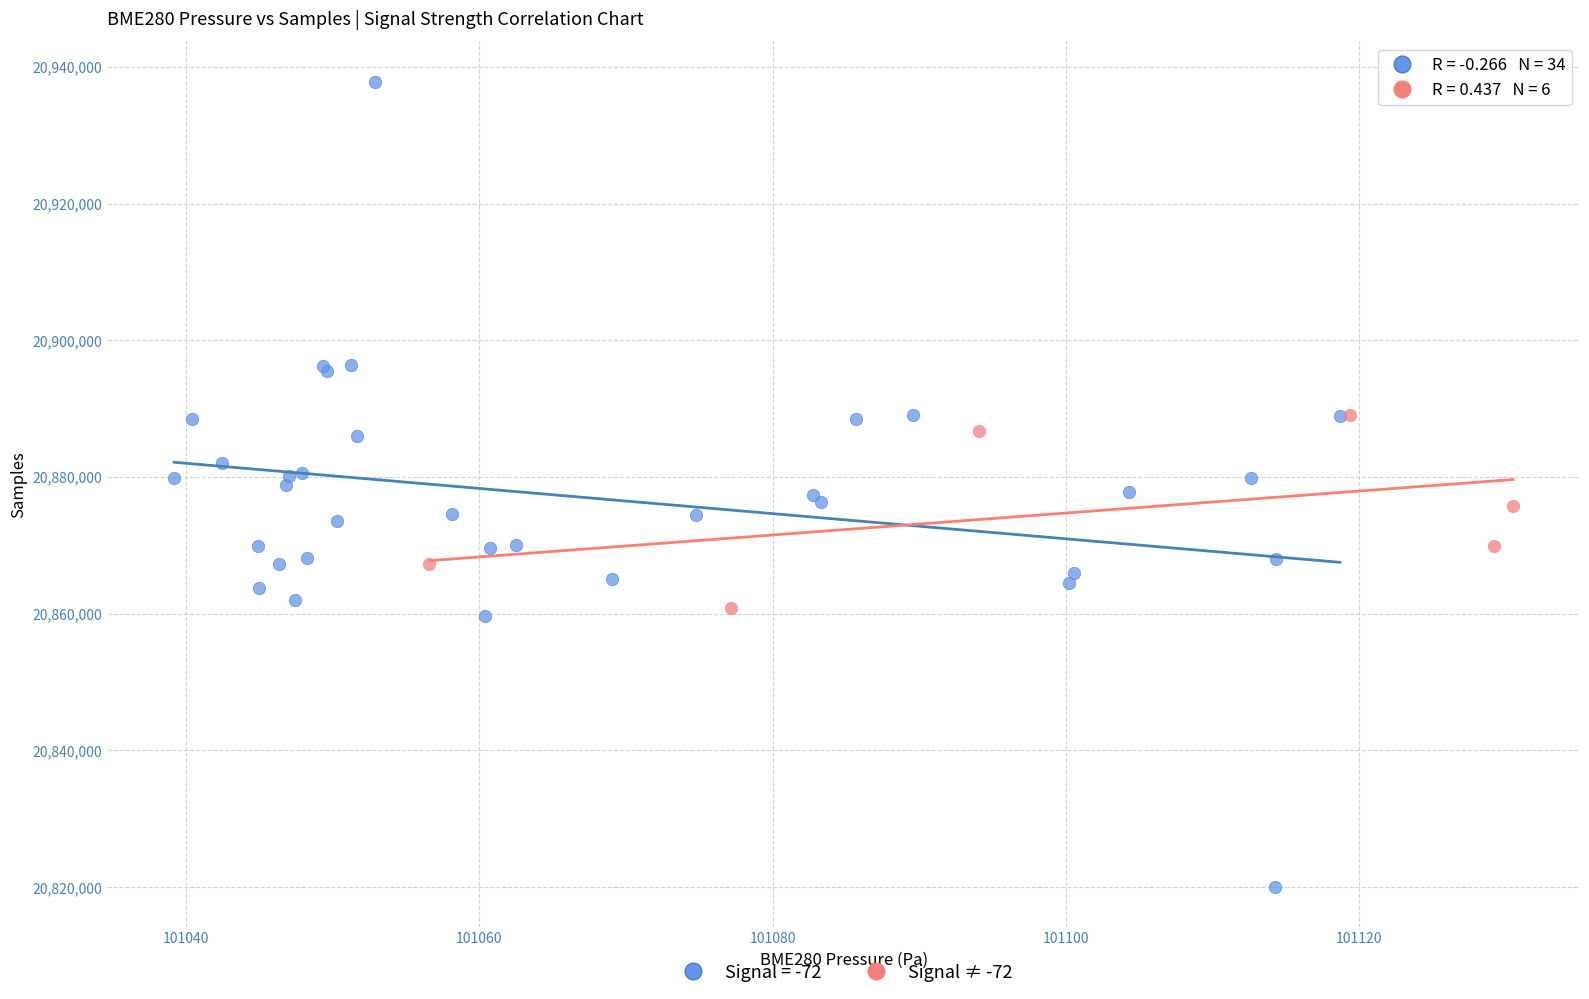

Which series contains the highest Y value?

Signal = -72